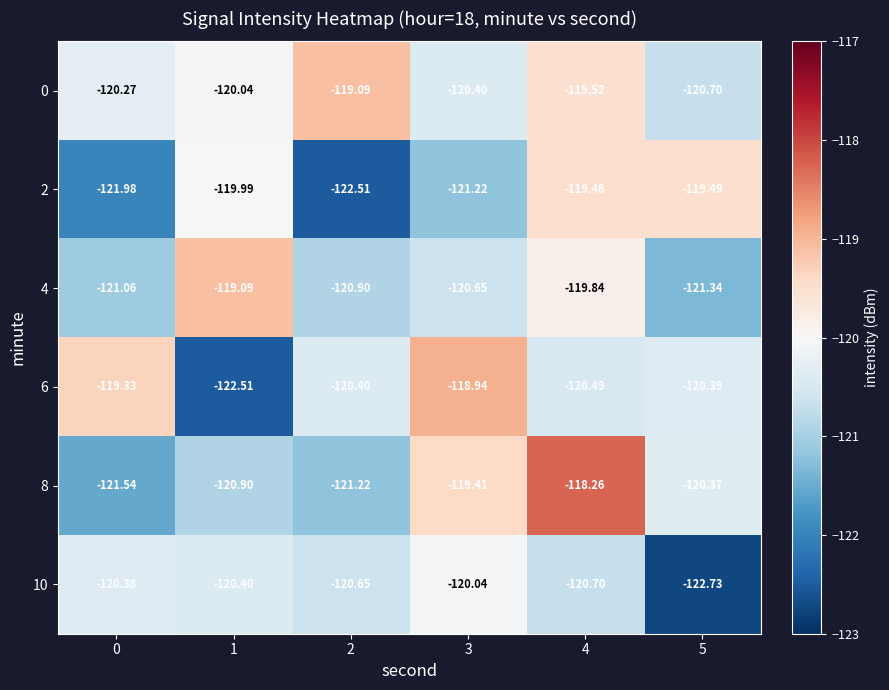

Is the value of 10 at 1 greater than the value of 0 at 5?

Yes